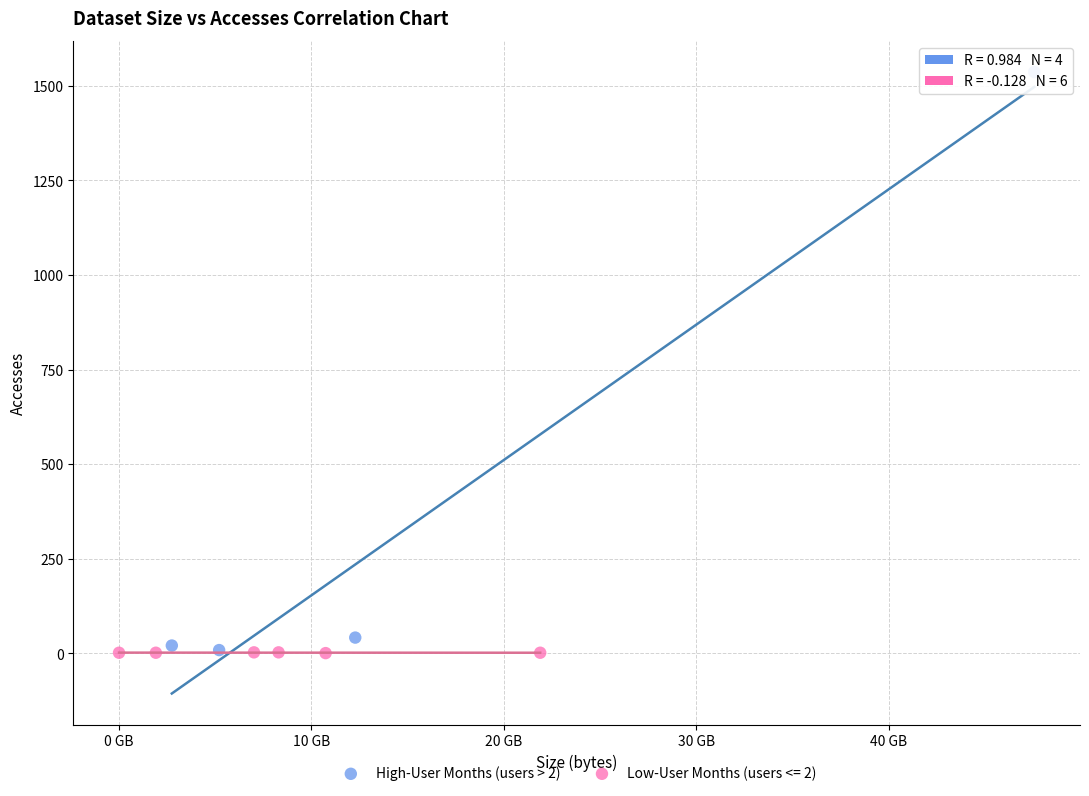

Which series has the largest Y range (max minus min)?

High-User Months (users > 2)